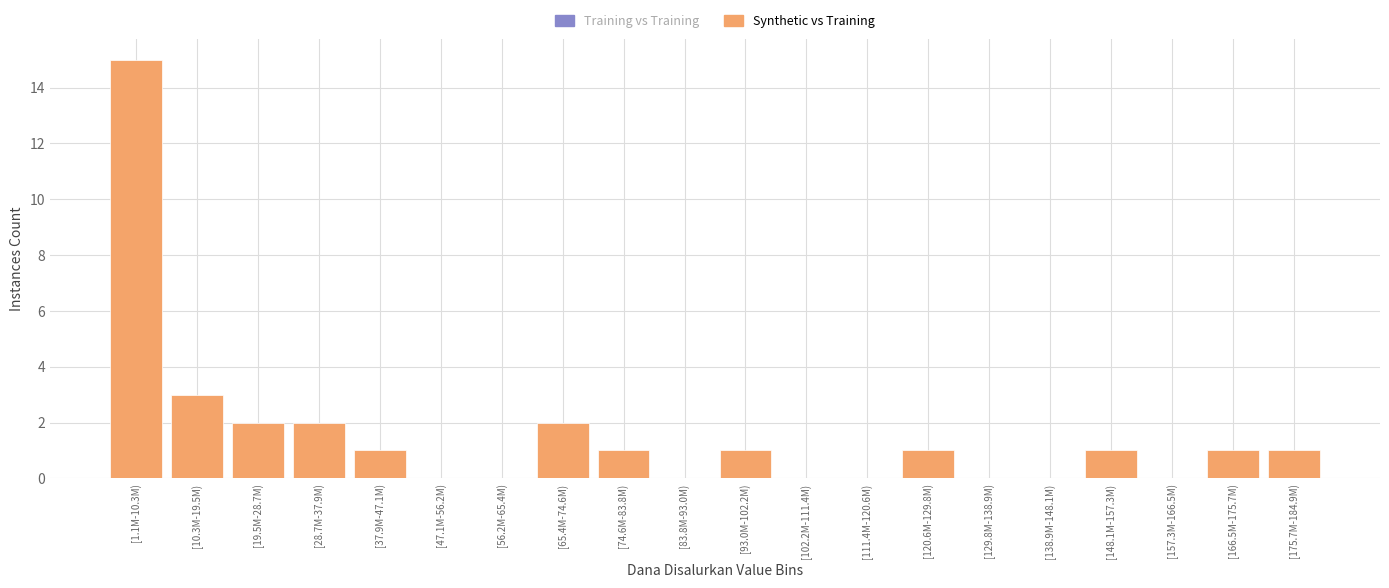

Reading left to right, transcribe all the data shown in this chart.

[1.1M-10.3M)=15	[10.3M-19.5M)=3	[19.5M-28.7M)=2	[28.7M-37.9M)=2	[37.9M-47.1M)=1	[47.1M-56.2M)=0	[56.2M-65.4M)=0	[65.4M-74.6M)=2	[74.6M-83.8M)=1	[83.8M-93.0M)=0	[93.0M-102.2M)=1	[102.2M-111.4M)=0	[111.4M-120.6M)=0	[120.6M-129.8M)=1	[129.8M-138.9M)=0	[138.9M-148.1M)=0	[148.1M-157.3M)=1	[157.3M-166.5M)=0	[166.5M-175.7M)=1	[175.7M-184.9M)=1